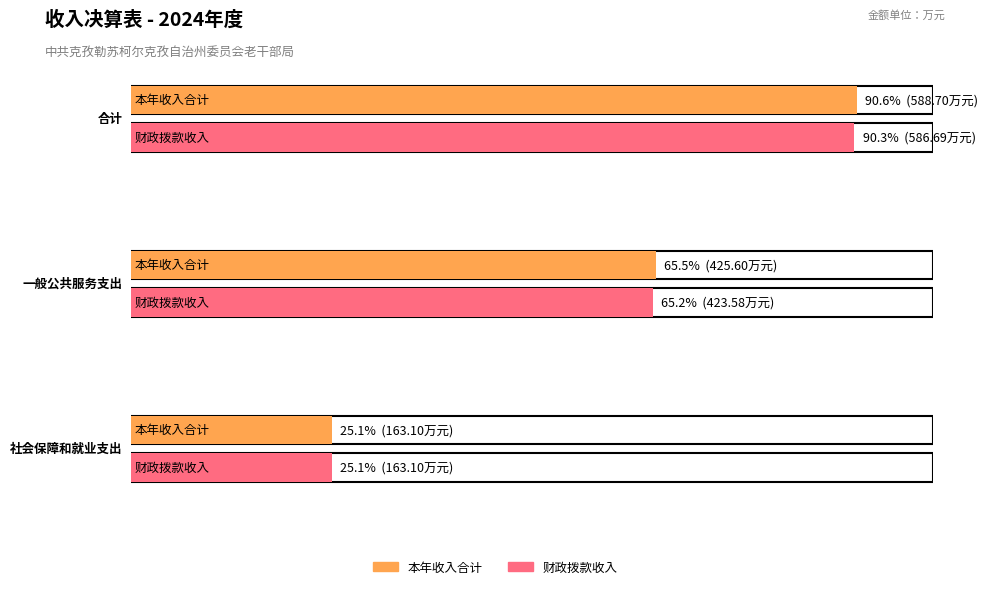

What is the total value across all series at 社会保障和就业支出?

326.2